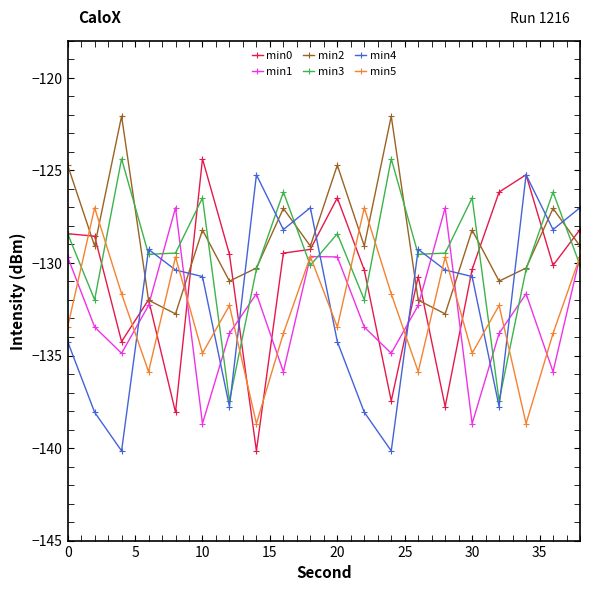

In min5, how many points are higher than both neighbors (excluding endpoints)?

7